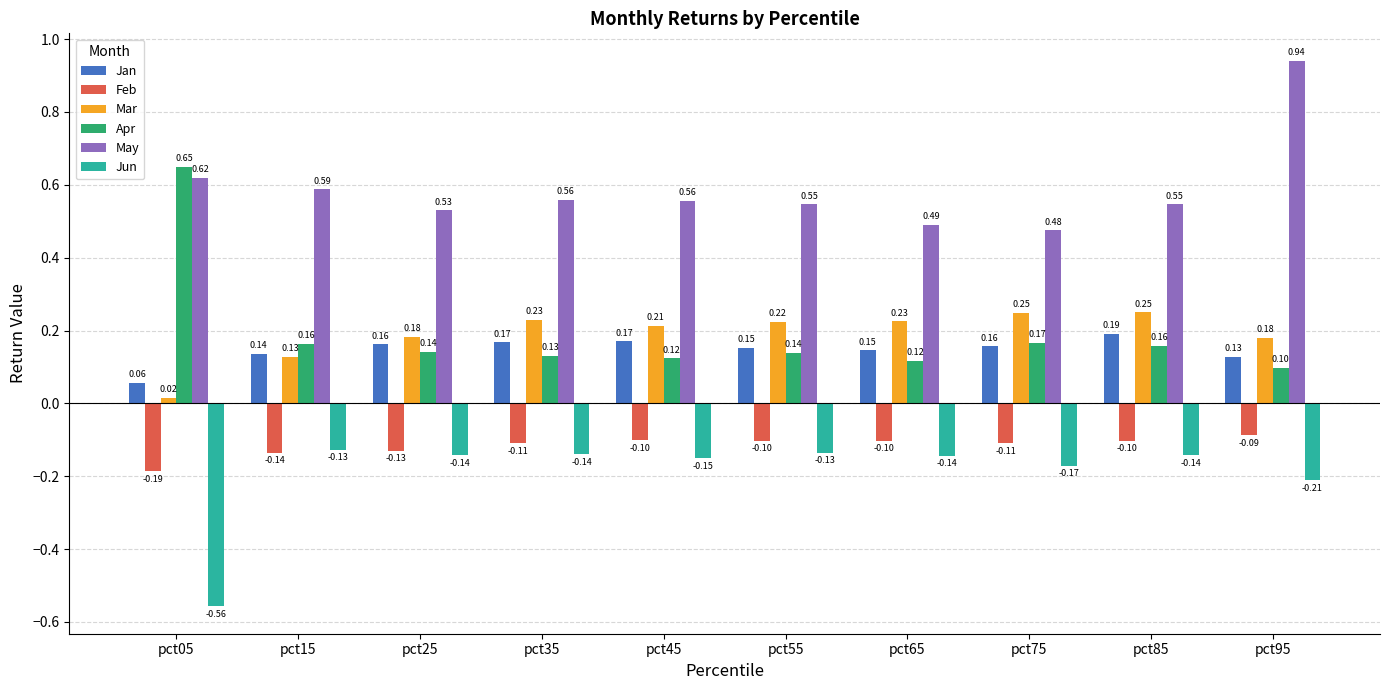

At pct25, list the series in order from largest to smallest.

May, Mar, Jan, Apr, Feb, Jun